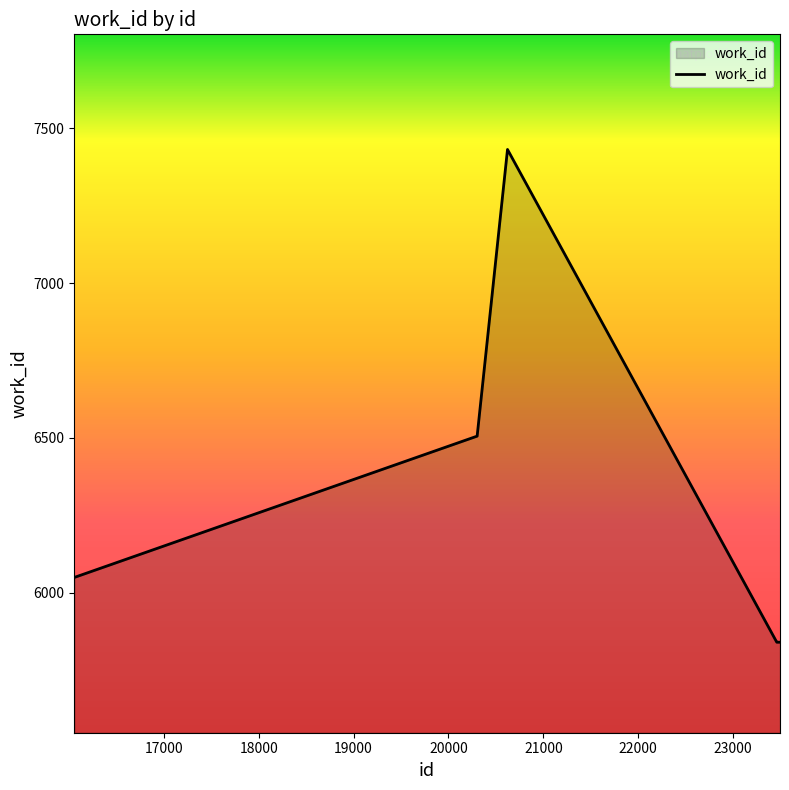

What is the difference between the maximum and minimum values?

1590